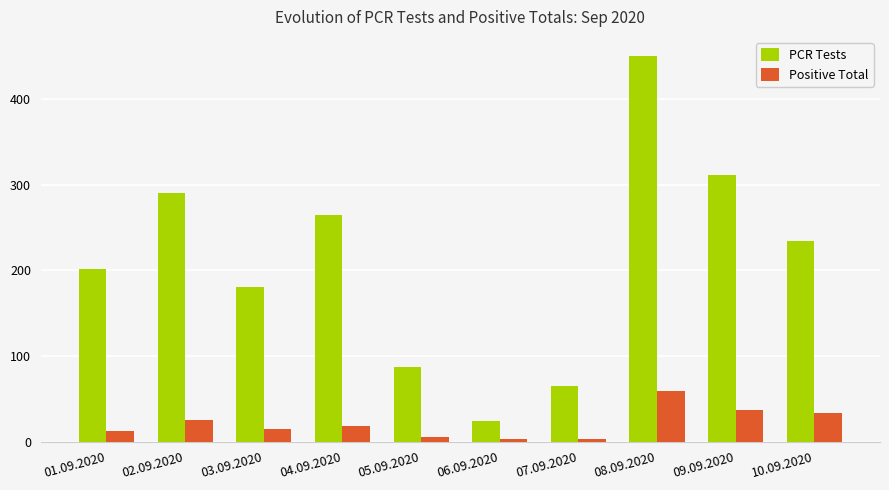

At how many categories does at least one series exceed 21?

10